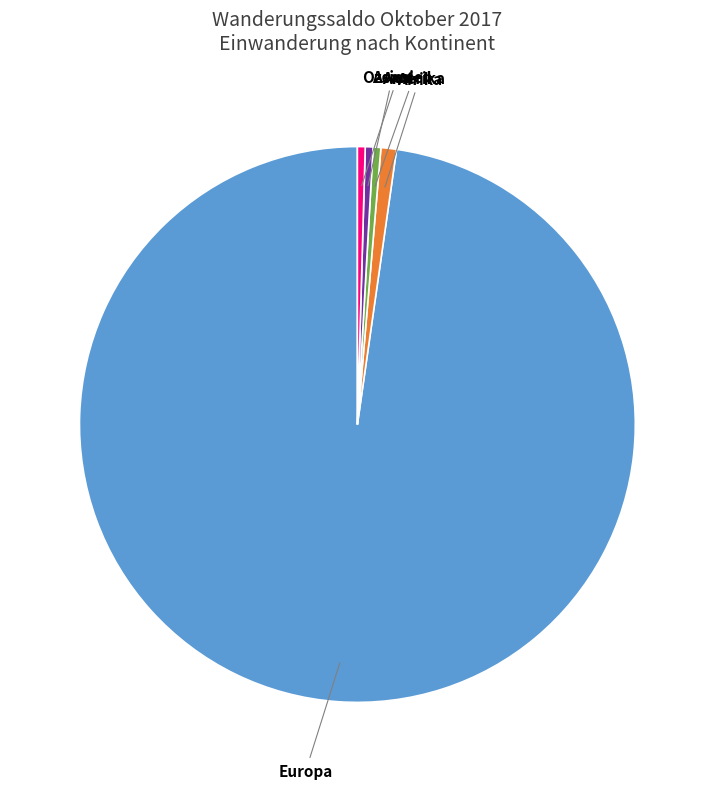

Which slice is the smallest?

Amerika